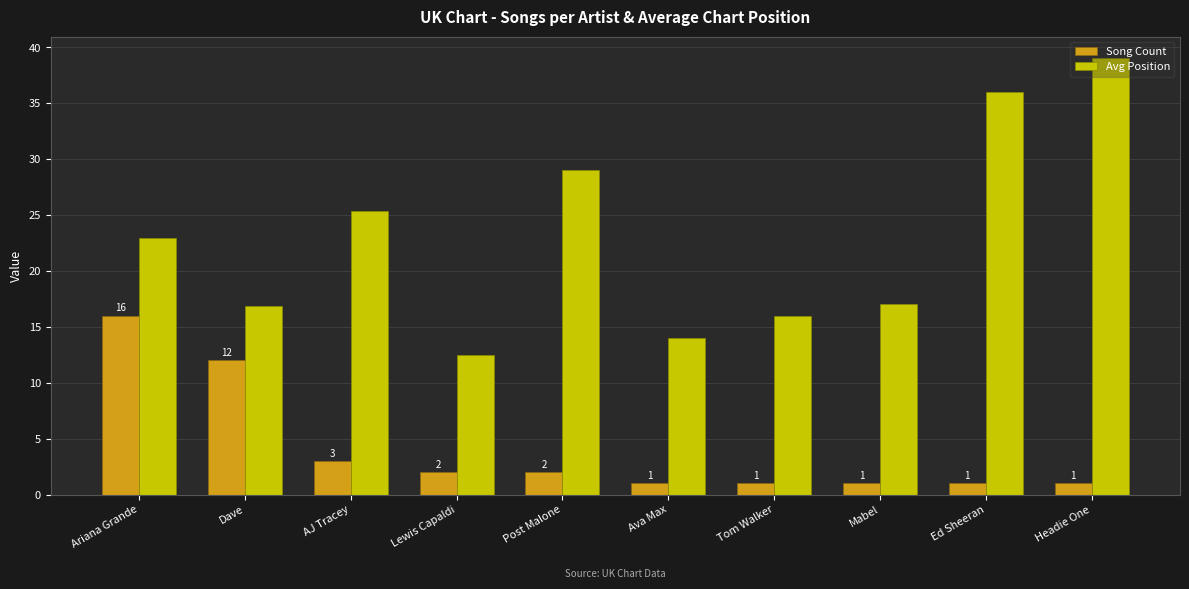

Rank the series by their average value, from highest to lowest.

Avg Position, Song Count